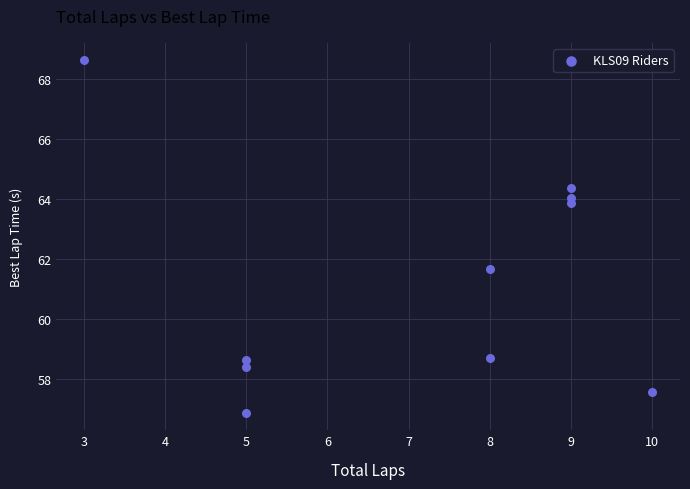

What is the range of Y values (max minus min)?

11.8